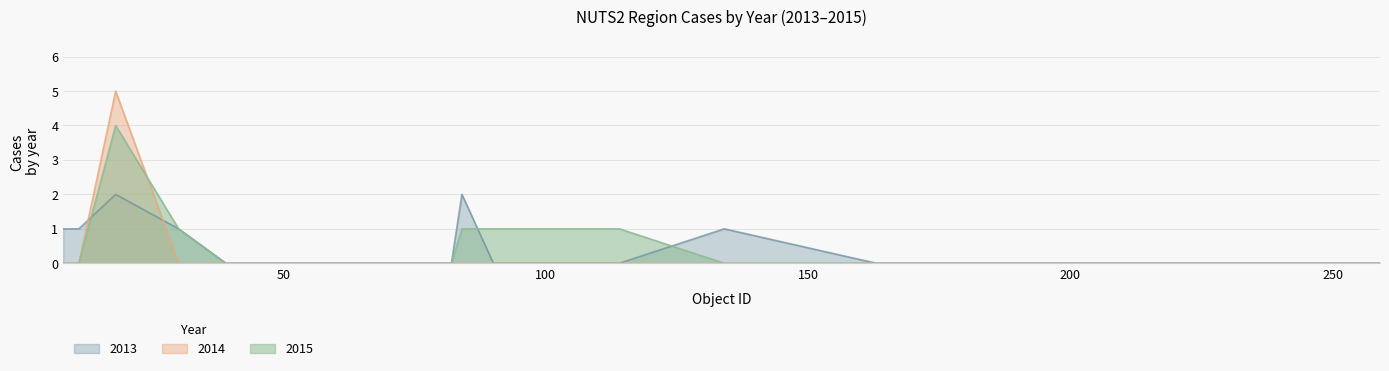

Does the chart have visible grid lines?

Yes